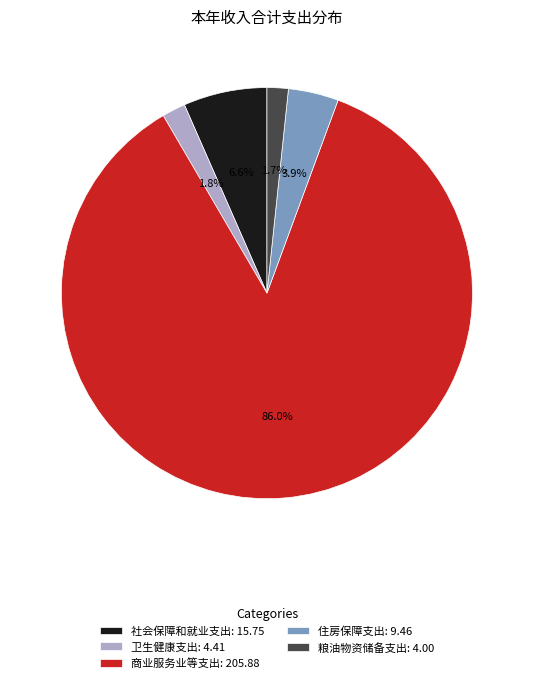

True or false: 粮油物资储备支出 accounts for 2% of the total.

True